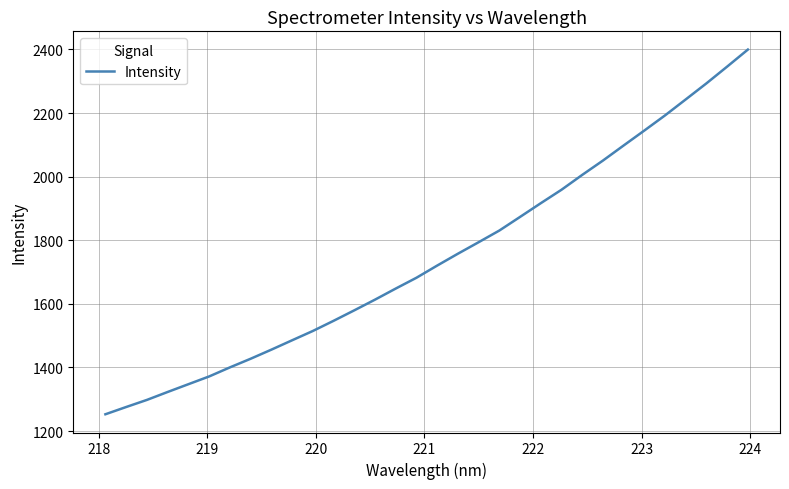

What is the smallest value displayed?

1252.7